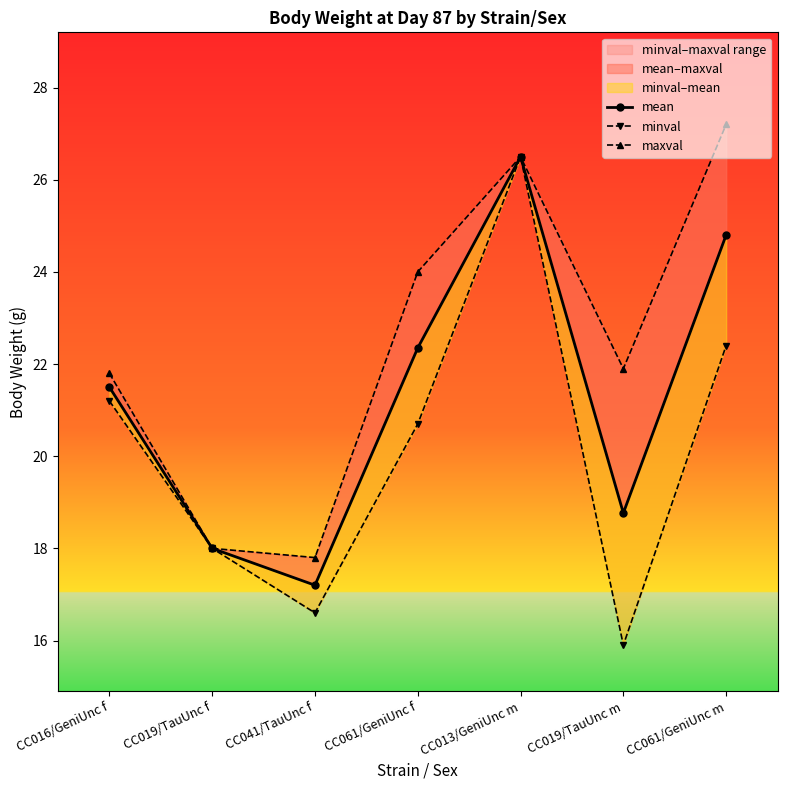

At which category does minval reach its first local valley?

CC041/TauUnc f